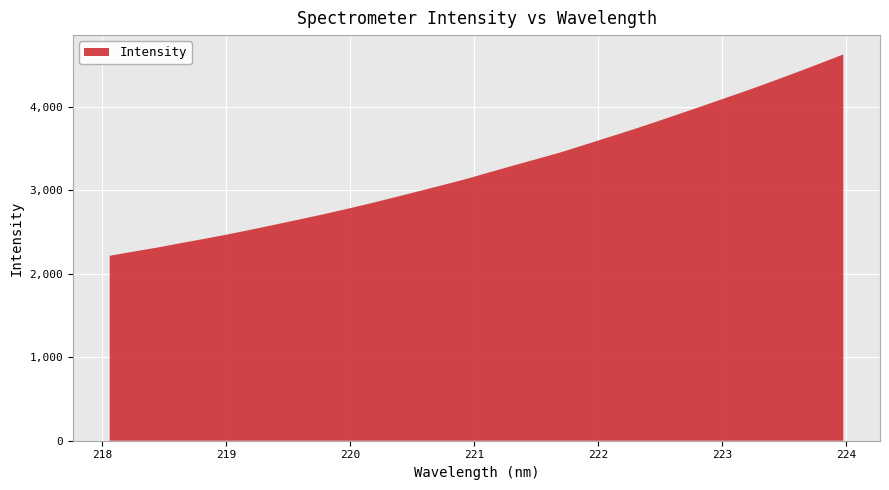

Reading right to left, what are all the values shown in this chart?

223.9802=4625.5	223.7895=4515.8	223.5987=4408.4	223.408=4302.9	223.2172=4200.2	223.0264=4101.9	222.8355=4003.7	222.6447=3906.8	222.4538=3810.7	222.263=3717.0	222.0721=3627.6	221.8812=3537.6	221.6902=3448.7	221.4993=3369.8	221.3083=3291.1	221.1174=3210.7	220.9264=3129.7	220.7354=3056.0	220.5444=2983.8	220.3533=2912.2	220.1623=2841.6	219.9712=2774.6	219.7801=2710.0	219.589=2648.9	219.3979=2588.3	219.2067=2529.1	219.0156=2471.3	218.8244=2417.5	218.6332=2365.9	218.442=2312.5	218.2508=2263.9	218.0596=2214.7